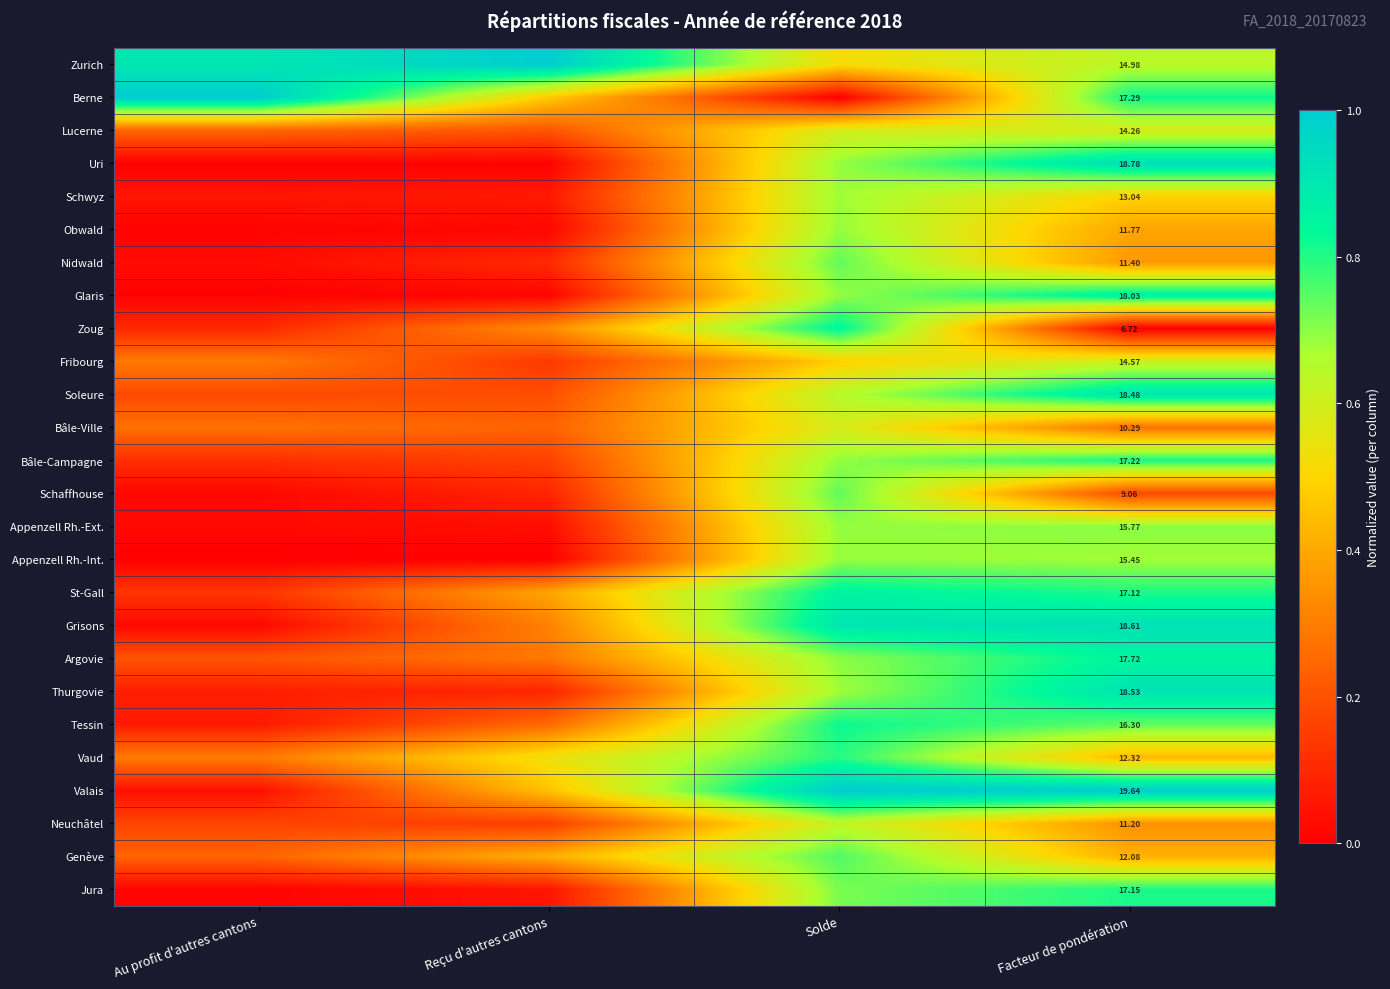

Rank the series at Facteur de pondération from highest to lowest value.

Valais, Uri, Grisons, Thurgovie, Soleure, Glaris, Argovie, Berne, Bâle-Campagne, Jura, St-Gall, Tessin, Appenzell Rh.-Ext., Appenzell Rh.-Int., Zurich, Fribourg, Lucerne, Schwyz, Vaud, Genève, Obwald, Nidwald, Neuchâtel, Bâle-Ville, Schaffhouse, Zoug